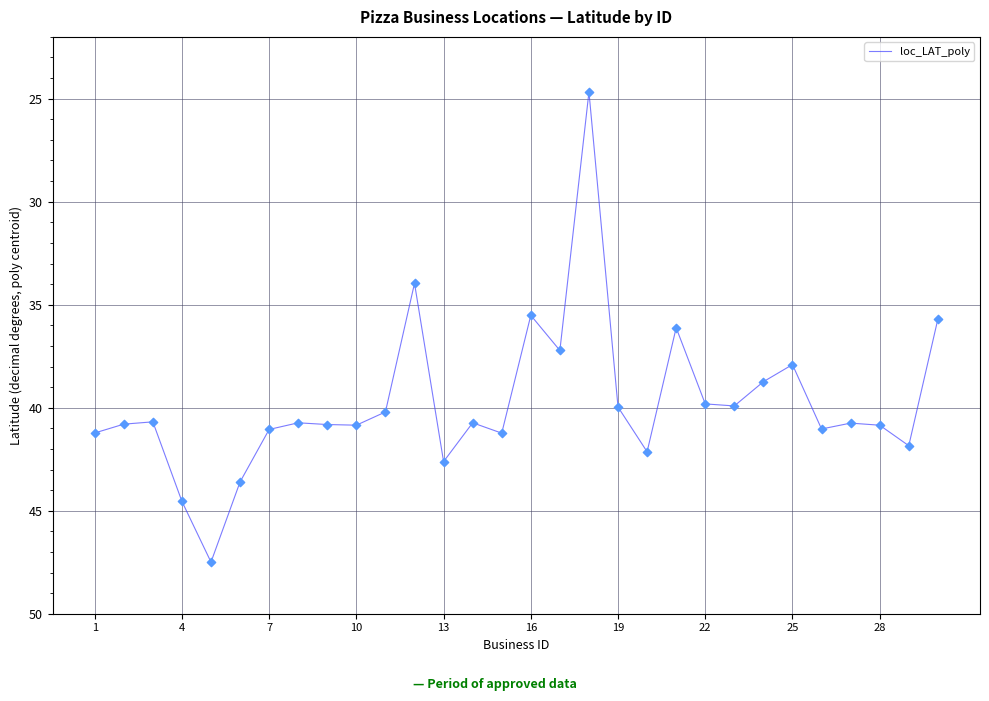

What is the difference between the maximum and minimum values?

22.8